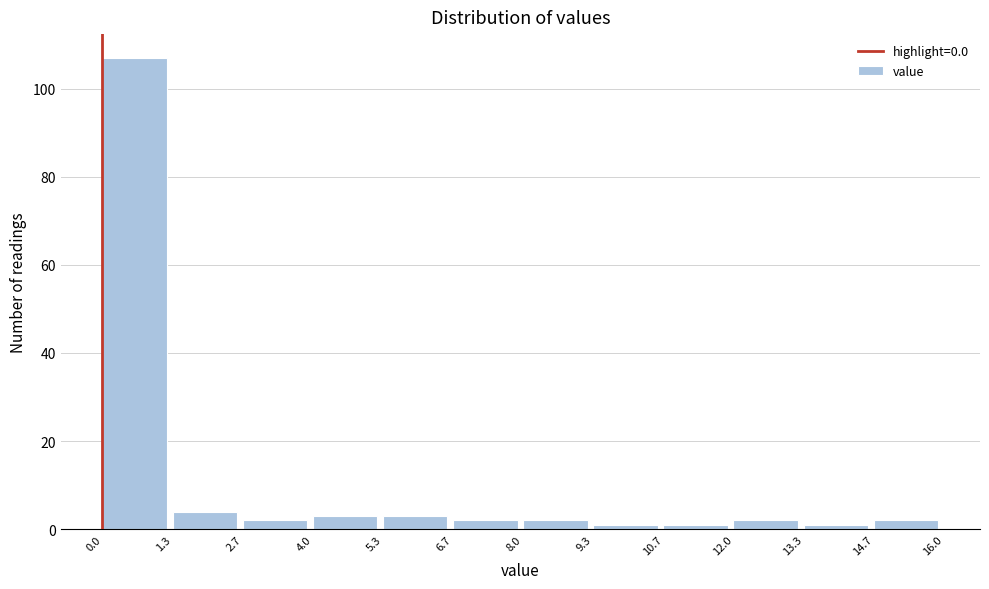

Reading left to right, list every bar in this chart as the range it spans on the x-axis followed by its height. The values are not printed on the chart, so give them approximately, as read against the axis.

0.0 to 1.3: 108
1.3 to 2.7: 4
2.7 to 4.0: 2
4.0 to 5.3: 4
5.3 to 6.7: 4
6.7 to 8.0: 2
8.0 to 9.3: 2
9.3 to 10.7: under 2
10.7 to 12.0: under 2
12.0 to 13.3: 2
13.3 to 14.7: under 2
14.7 to 16.0: 2